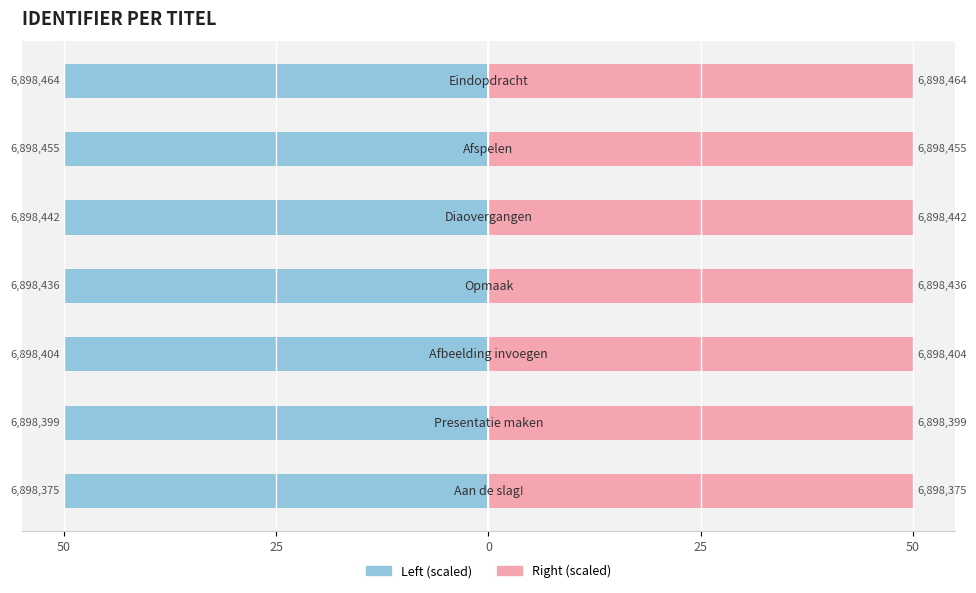

What value does the Identifier (scaled right) series have at 0?

50.0